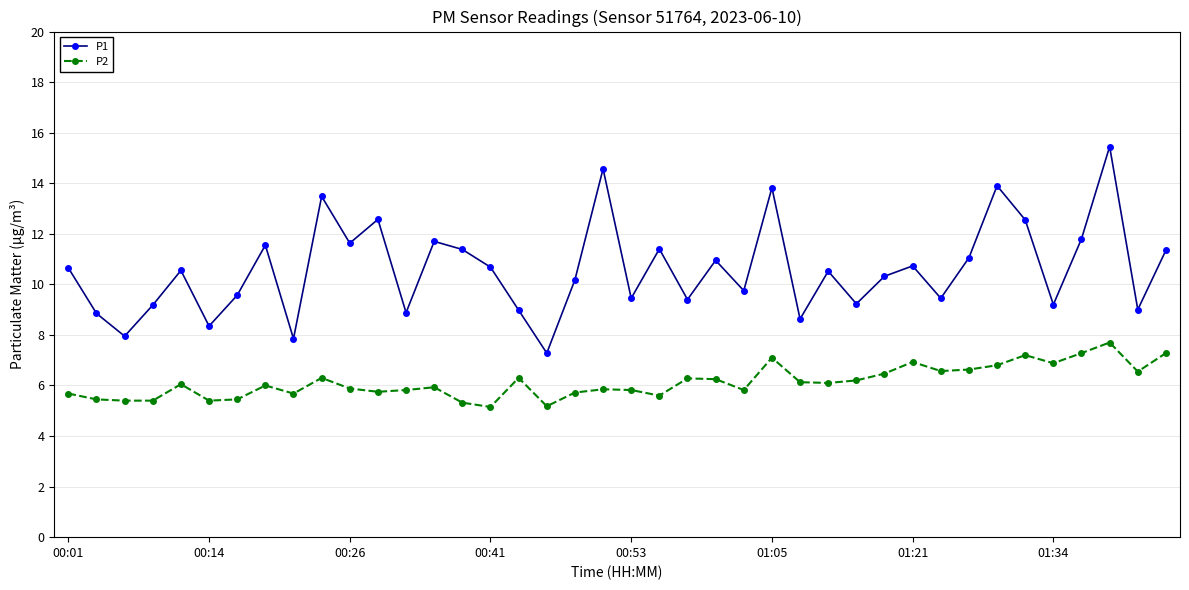

List the series in order of their overall mean, lowest first.

P2, P1